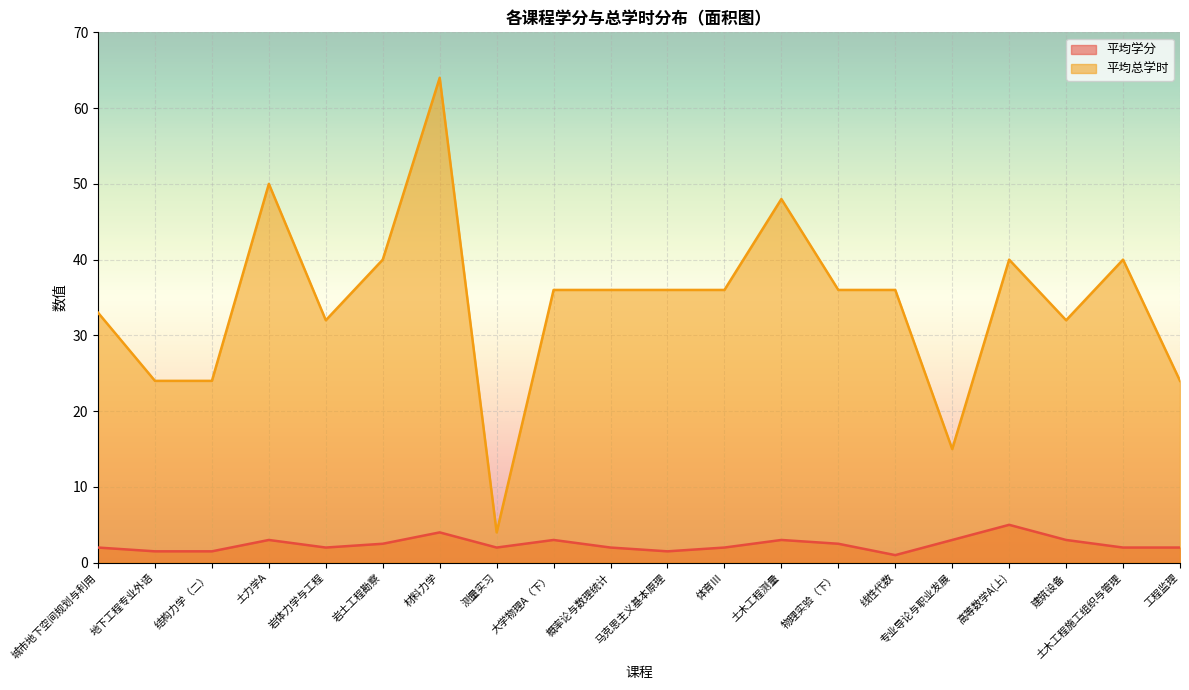

At how many categories does at least one series exceed 22?

18